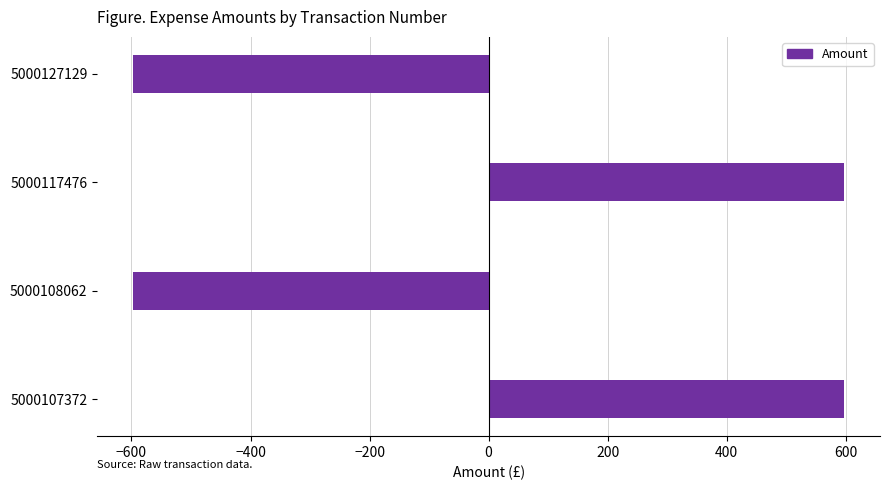

What is the difference between the maximum and minimum values?

1195.5